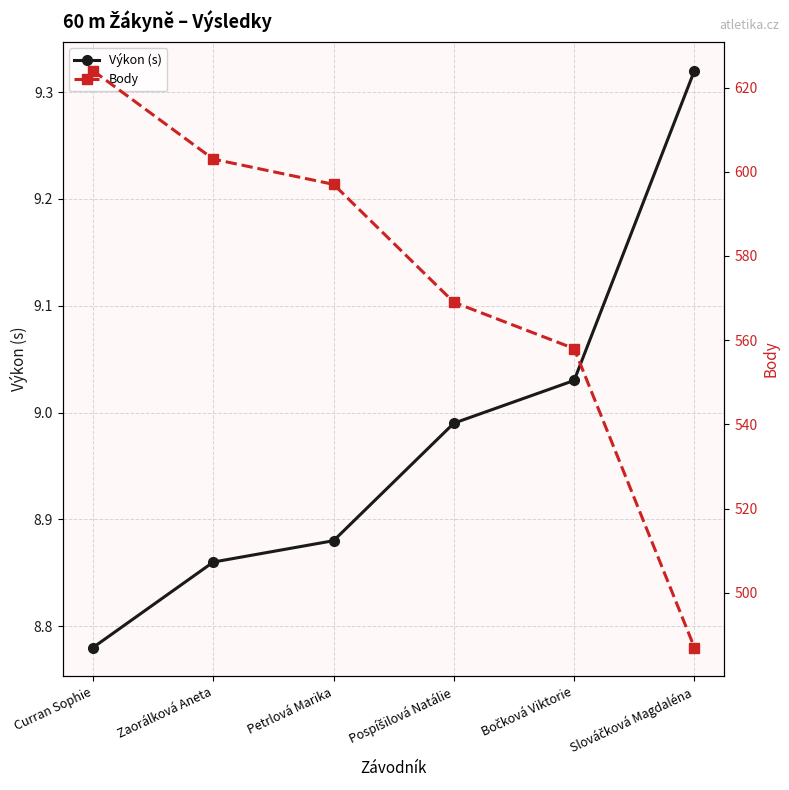

What are all the series names shown in the legend?

Výkon (s), Body